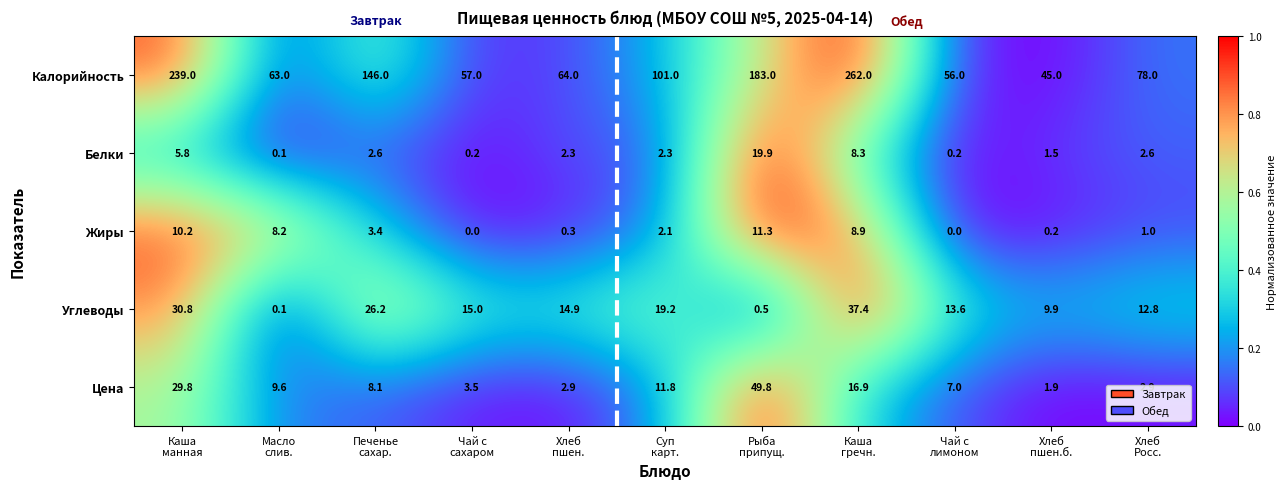

List the series in order of their peak value, lowest first.

Жиры, Белки, Углеводы, Цена, Калорийность